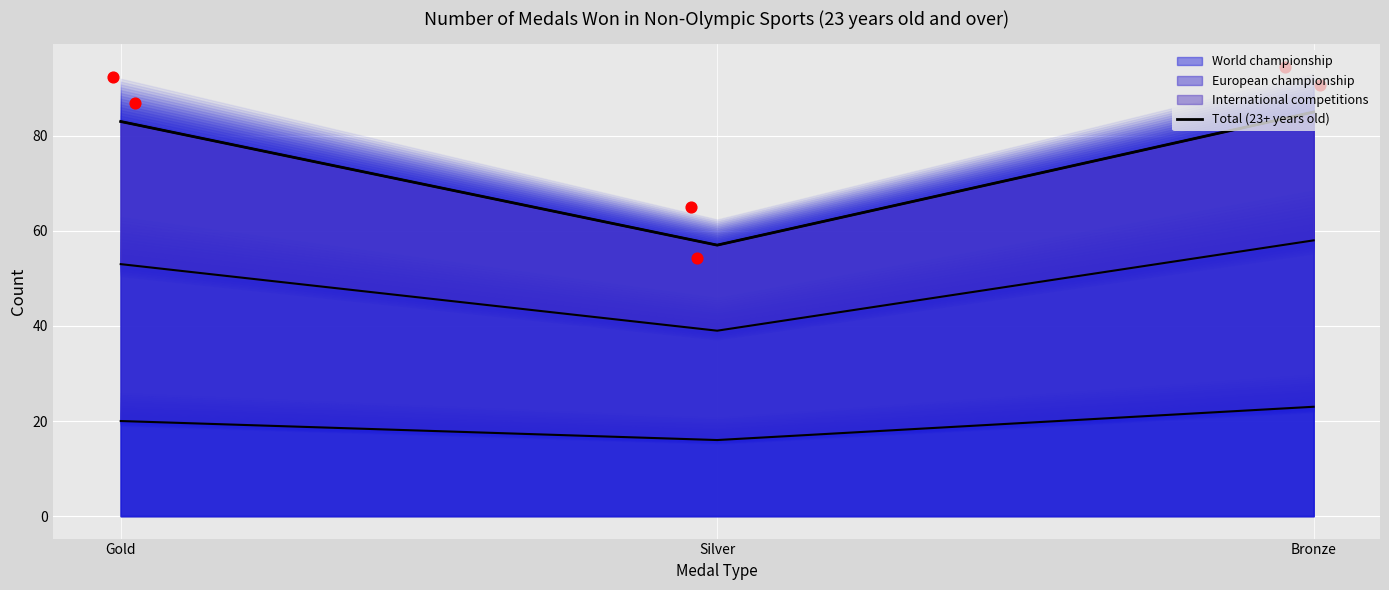

What is the change in value from Silver to Bronze?

+28